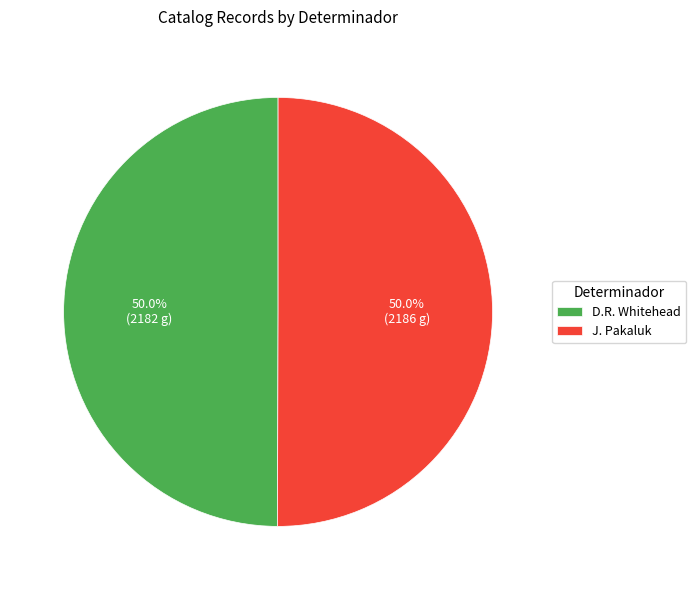

What percentage is NOT represented by J. Pakaluk?

50.0%